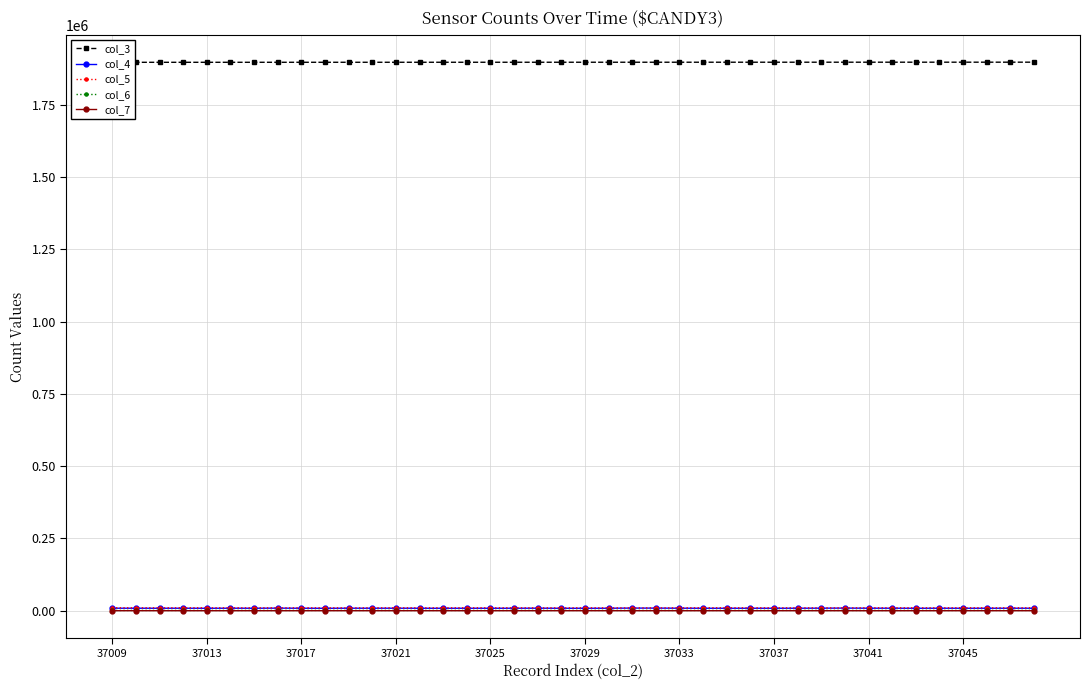

Count the number of data series in this chart.

5